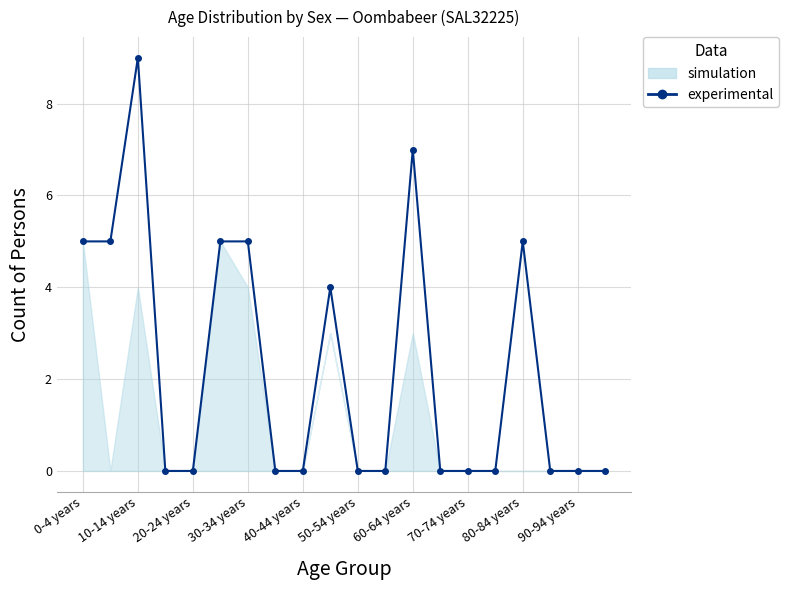

How many lines are shown in the chart?

1